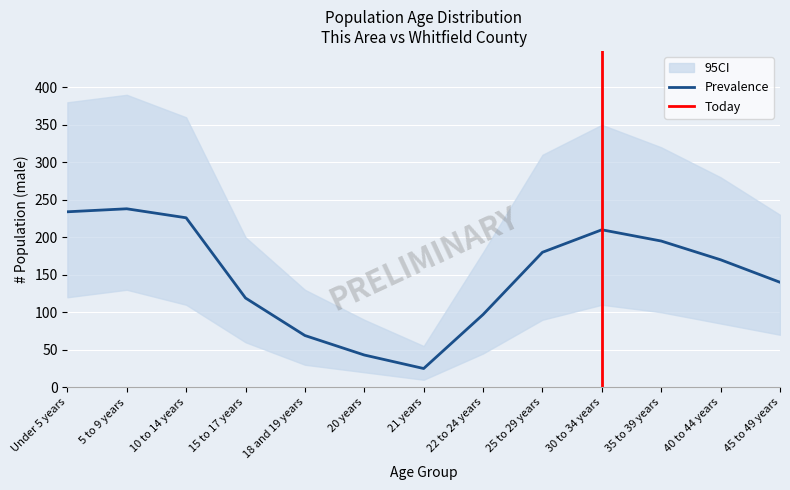

What is the average value of the CI_lower series?

75